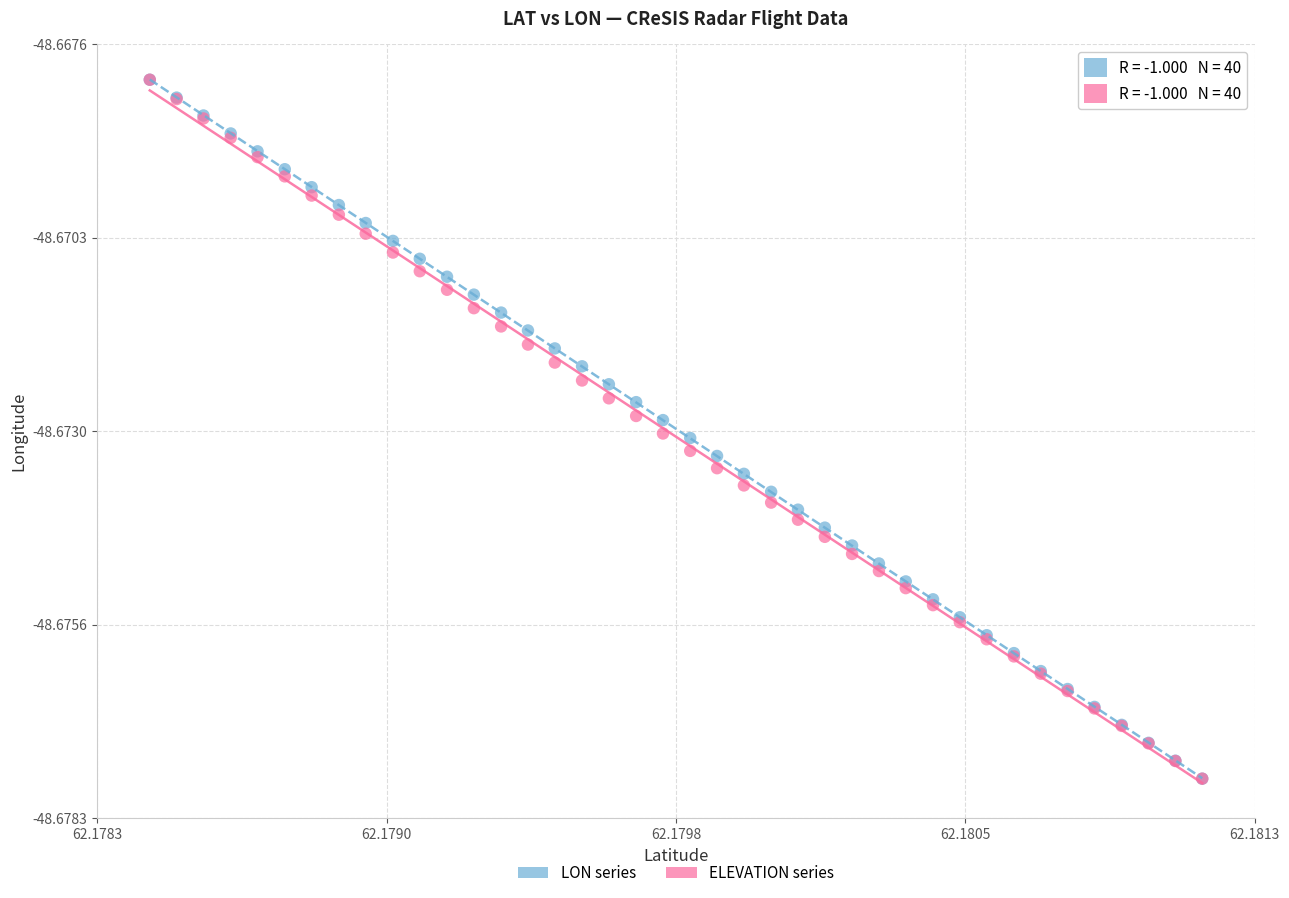

What are all the series names shown in the legend?

LON series, ELEVATION series